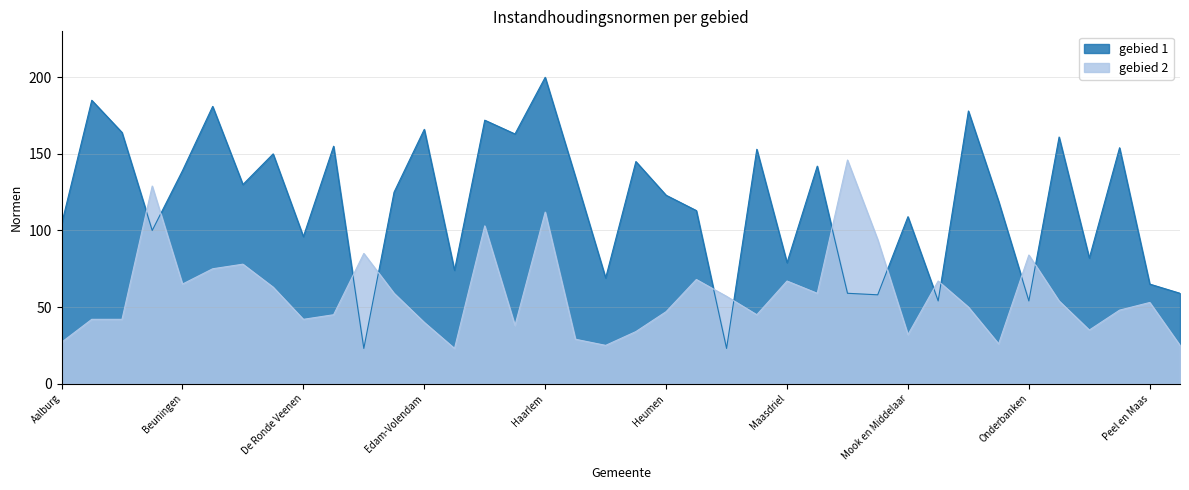

How many data points does each series have?

38